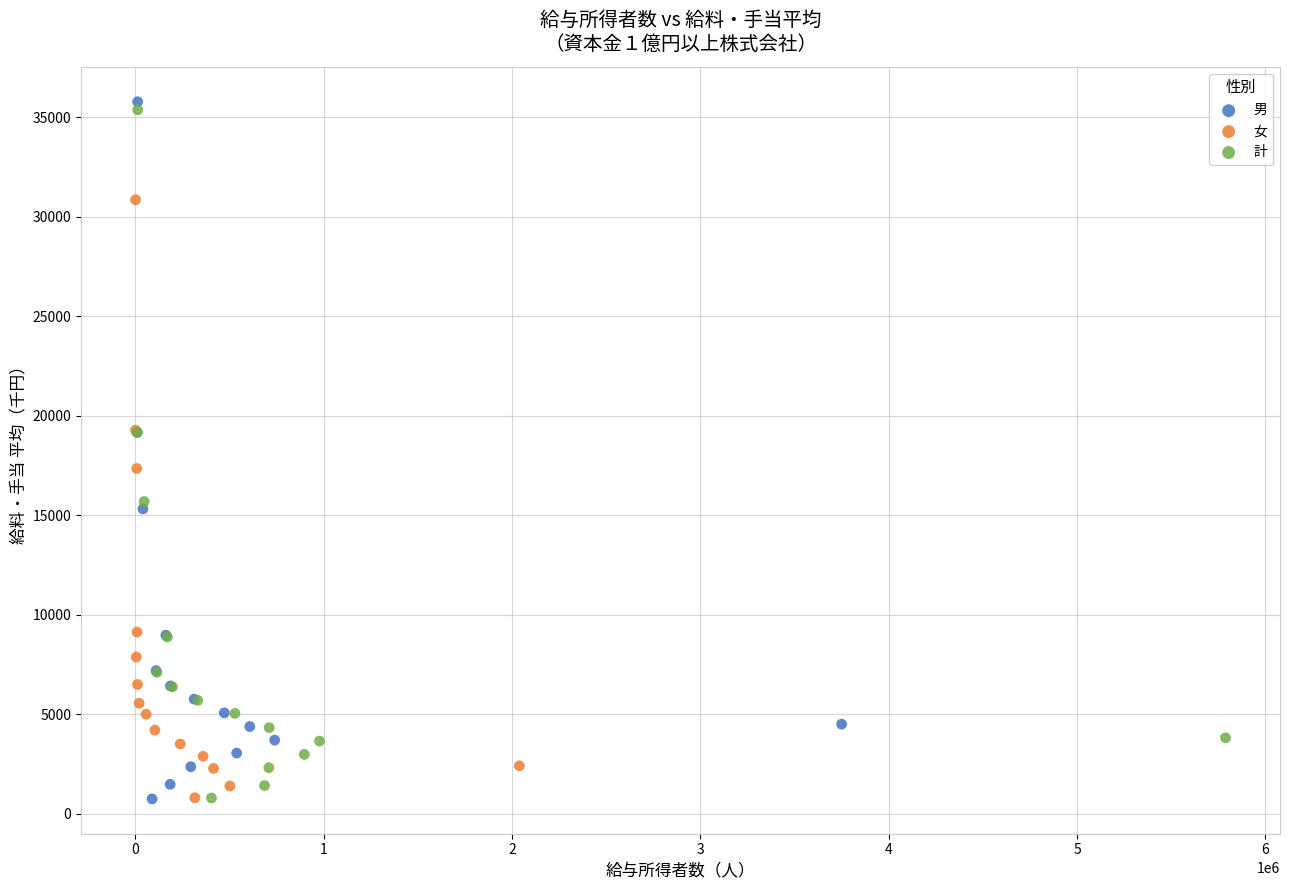

Which series reaches the maximum Y coordinate?

男